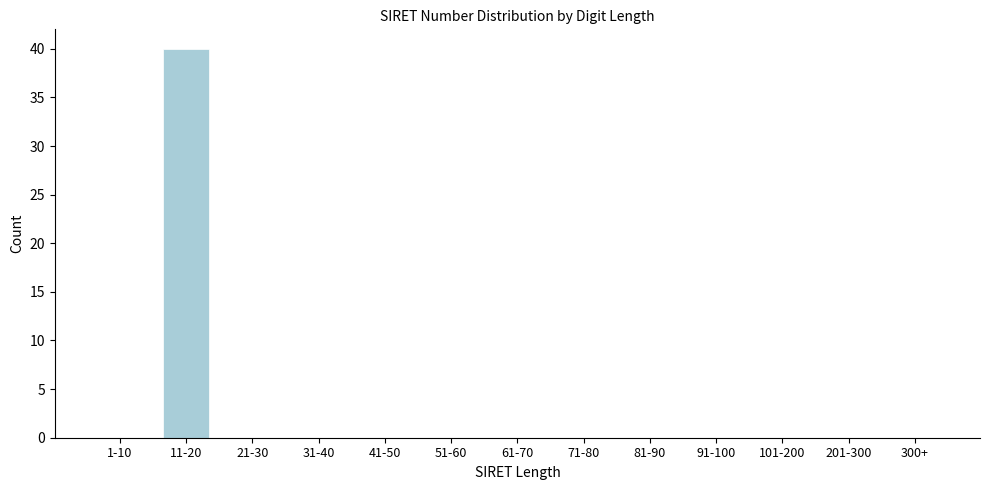

Reading right to left, transcribe all the data shown in this chart.

300+=0	201-300=0	101-200=0	91-100=0	81-90=0	71-80=0	61-70=0	51-60=0	41-50=0	31-40=0	21-30=0	11-20=40	1-10=0